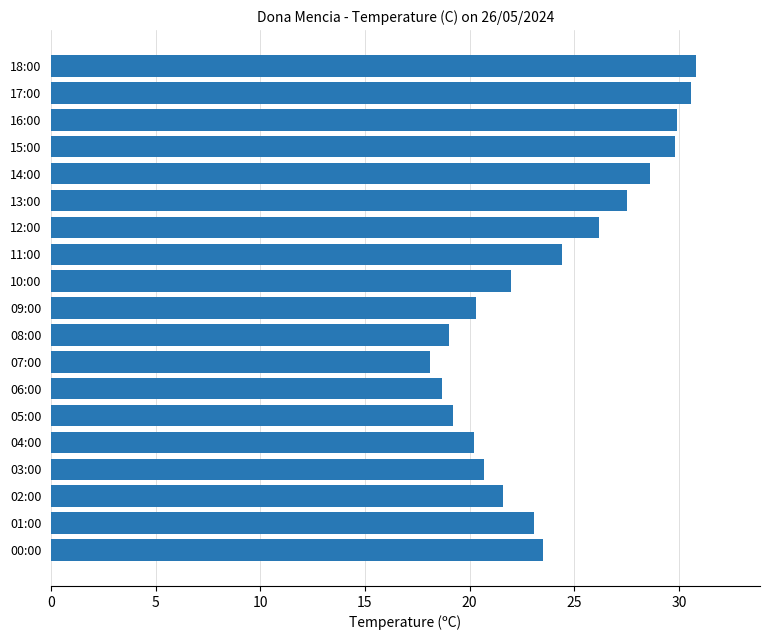

How many data points are less than 23?

9